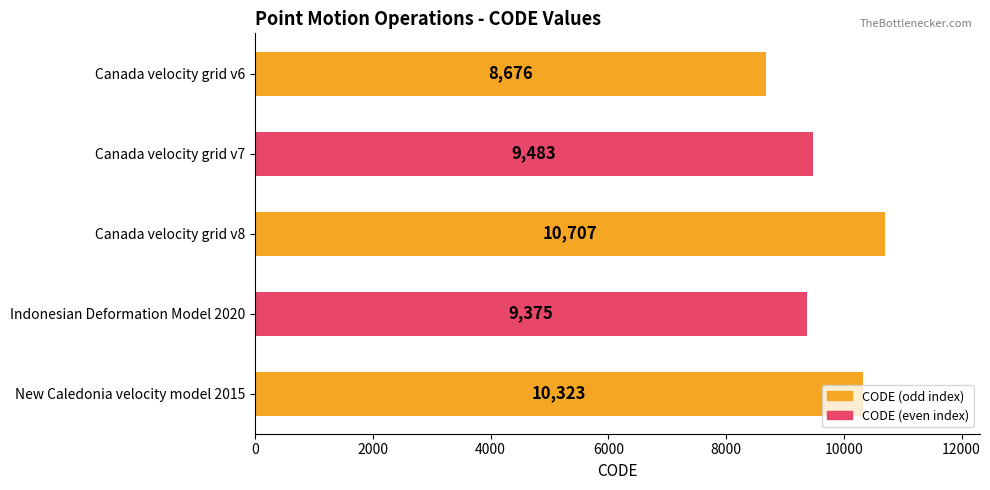

How many bars are there in total?

5